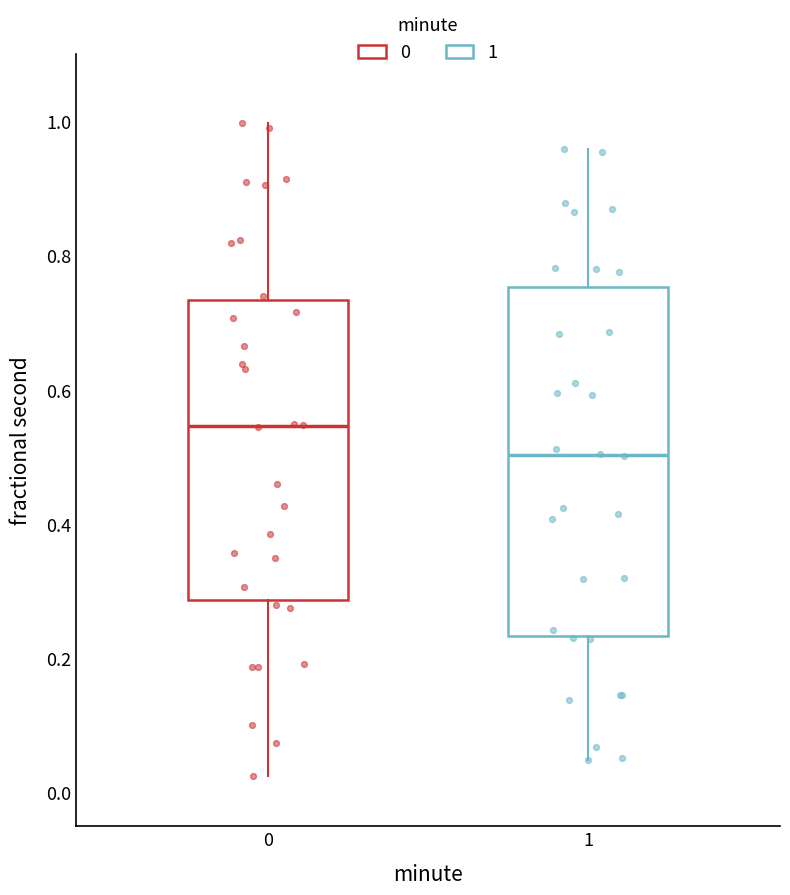

Where does the upper whisker of the box at x = 0 end on the y-axis? The values are not printed on the chart, so give them approximately, as read against the axis.

1.00